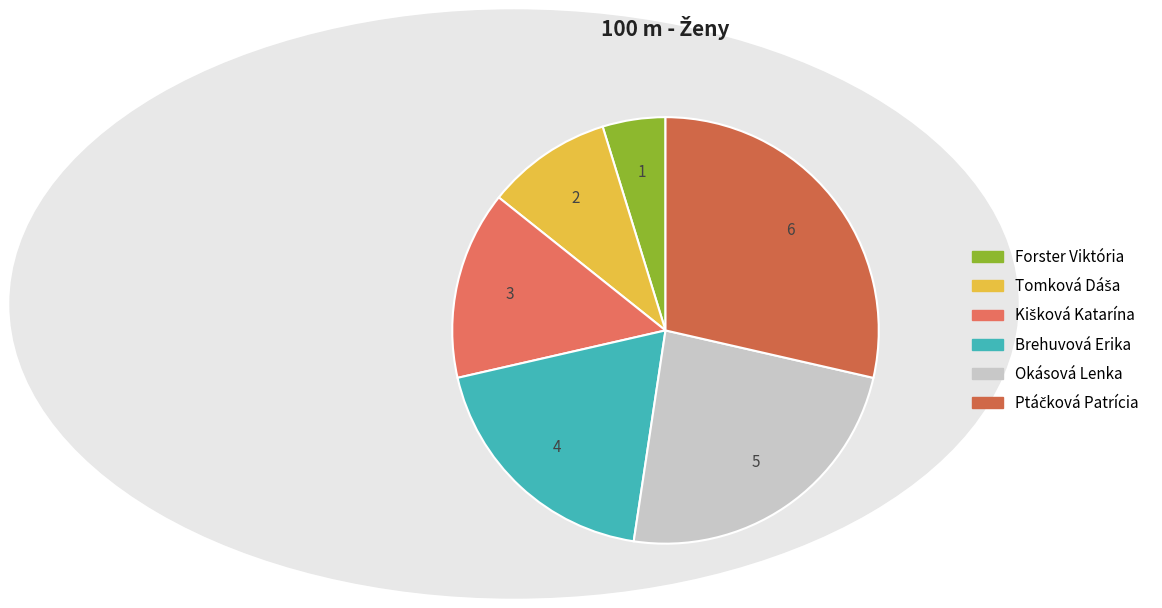

To the nearest percent, what is the combined percentage of Kišková Katarína and Forster Viktória?

19%